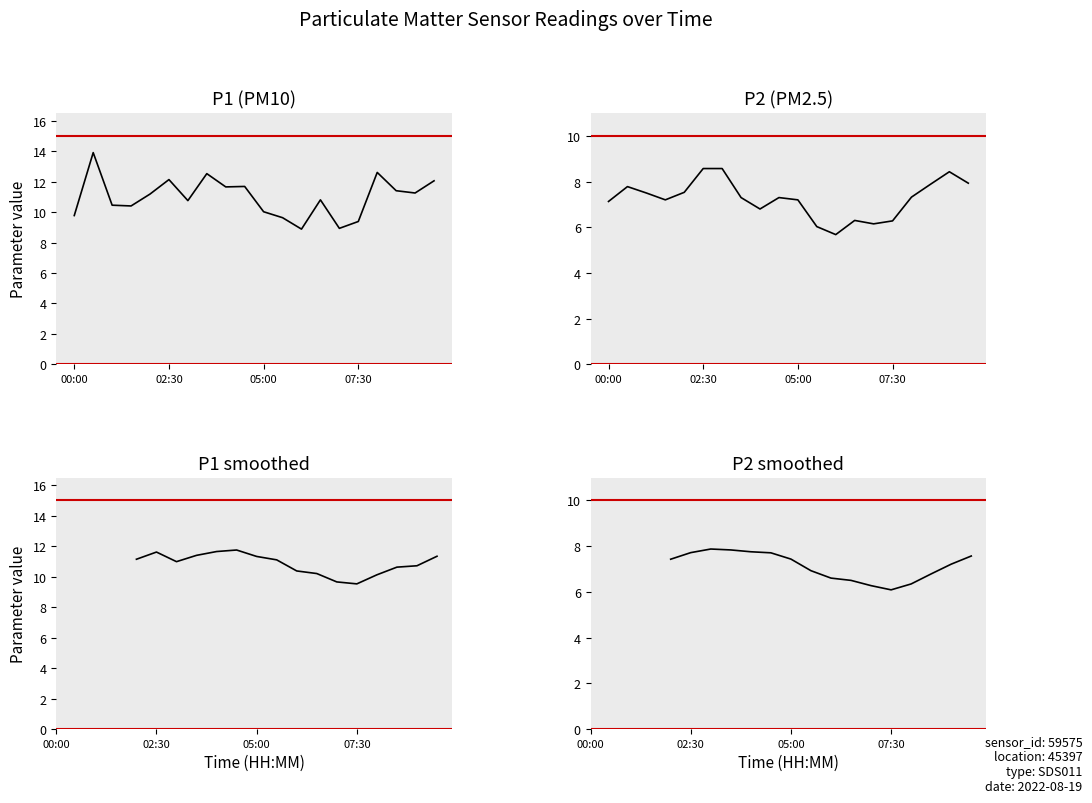

Between 08:00 and 09:30, which series saw the biggest shift?

P2